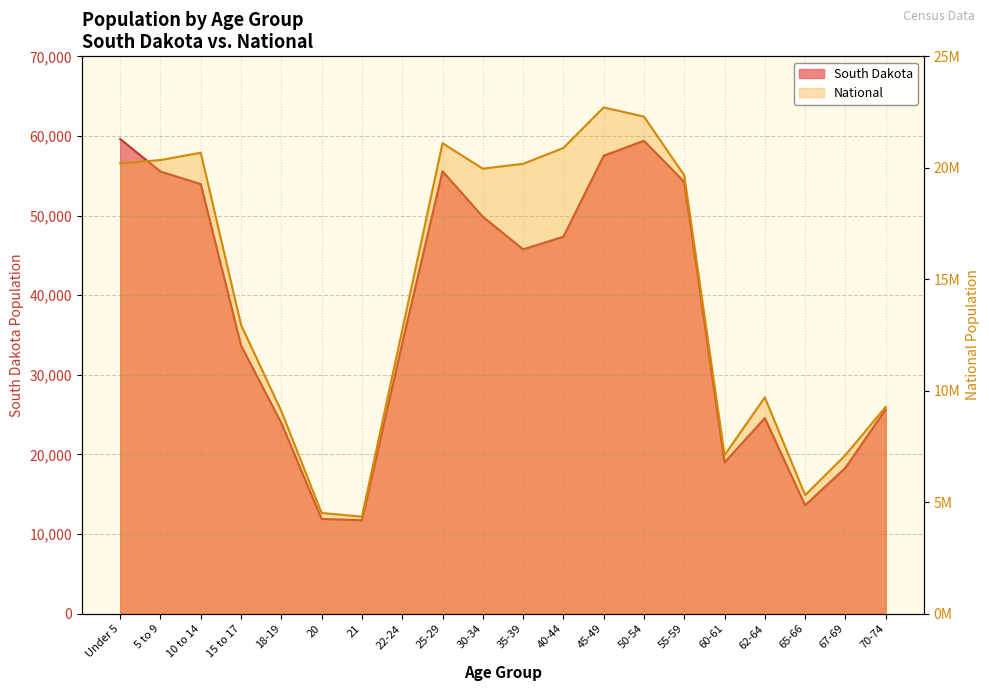

Reading left to right, what are all the values shown in this chart?

South Dakota: Under 5=59621	5 to 9=55531	10 to 14=53960	15 to 17=33685	18-19=23943	20=11907	21=11739	22-24=33950	25-29=55570	30-34=49859	35-39=45766	40-44=47346	45-49=57519	50-54=59399	55-59=54231	60-61=18999	62-64=24574	65-66=13621	67-69=18323	70-74=25683
National: Under 5=20201362	5 to 9=20348657	10 to 14=20677194	15 to 17=12954254	18-19=9086089	20=4519129	21=4354294	22-24=12712576	25-29=21101849	30-34=19962099	35-39=20179642	40-44=20890964	45-49=22708591	50-54=22298125	55-59=19664805	60-61=7113727	62-64=9704197	65-66=5319902	67-69=7115361	70-74=9278166